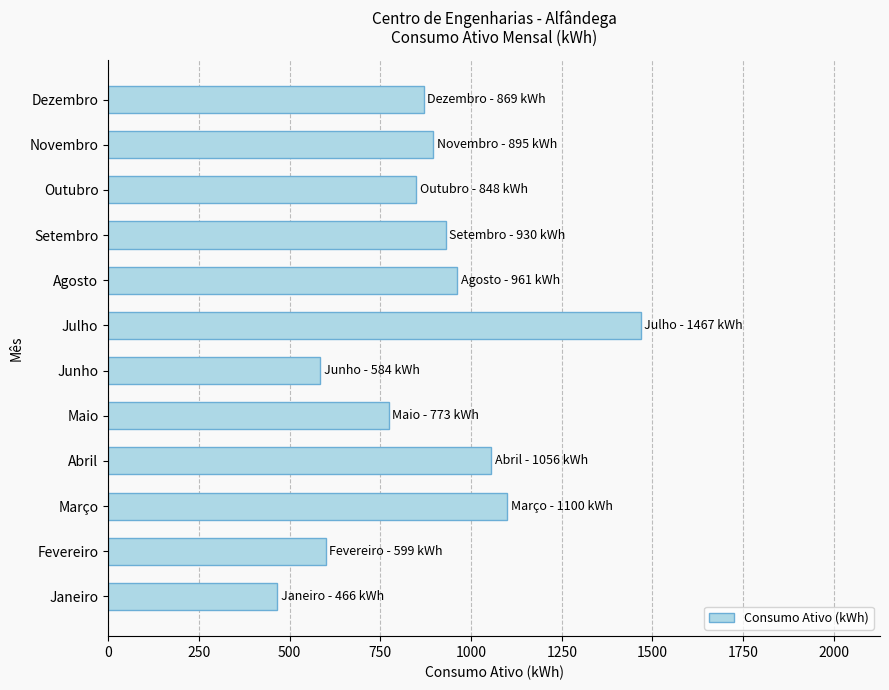

What is the difference between the second highest and second lowest values?

516